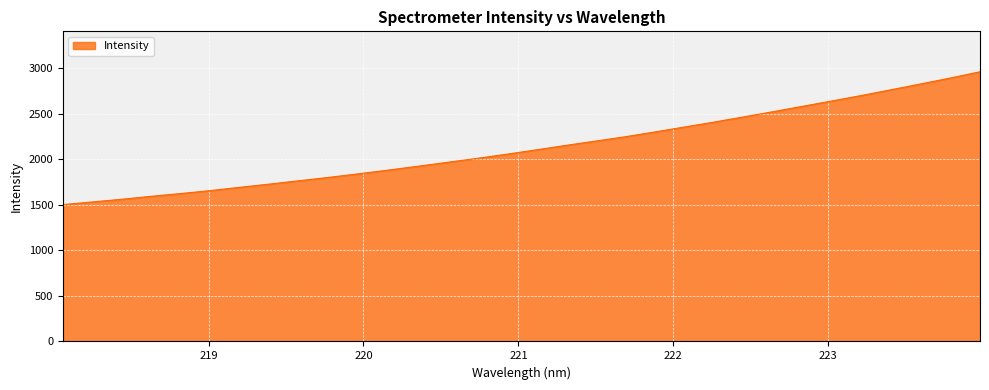

Reading left to right, list all the values displayed in this chart.

1504.3	1533.5	1563.2	1595.9	1626.5	1658.9	1695.0	1730.5	1767.4	1804.1	1843.3	1883.8	1926.2	1969.5	2012.8	2058.2	2106.2	2155.4	2202.7	2249.9	2302.9	2356.6	2411.0	2467.9	2525.4	2584.8	2643.9	2704.2	2767.0	2830.8	2895.7	2963.8